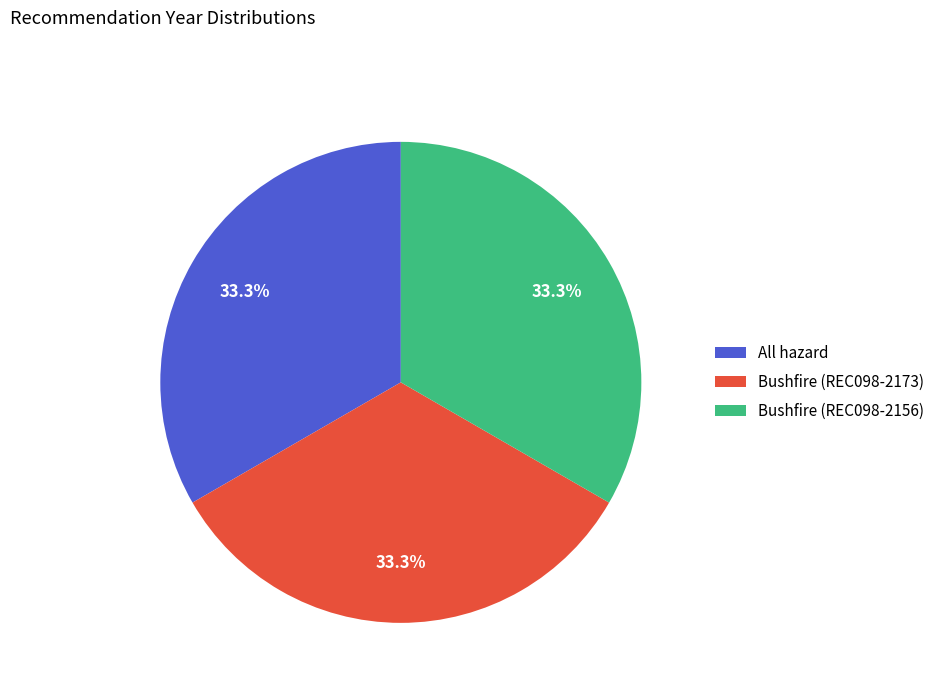

Approximately how many times larger is the value at Bushfire (REC098-2156) compared to All hazard?

1.0